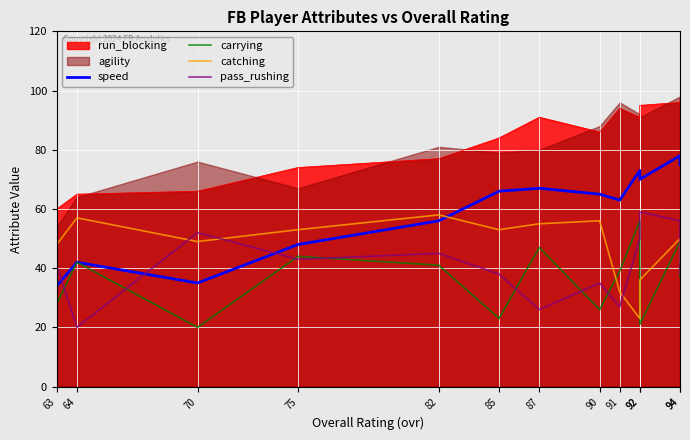

How many lines are shown in the chart?

4